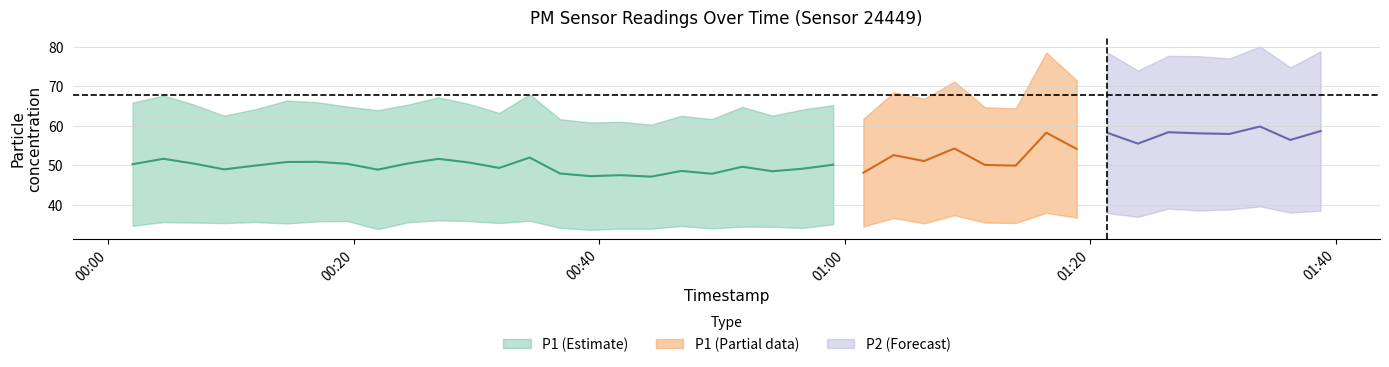

Which series has the largest total across all categories?

P1